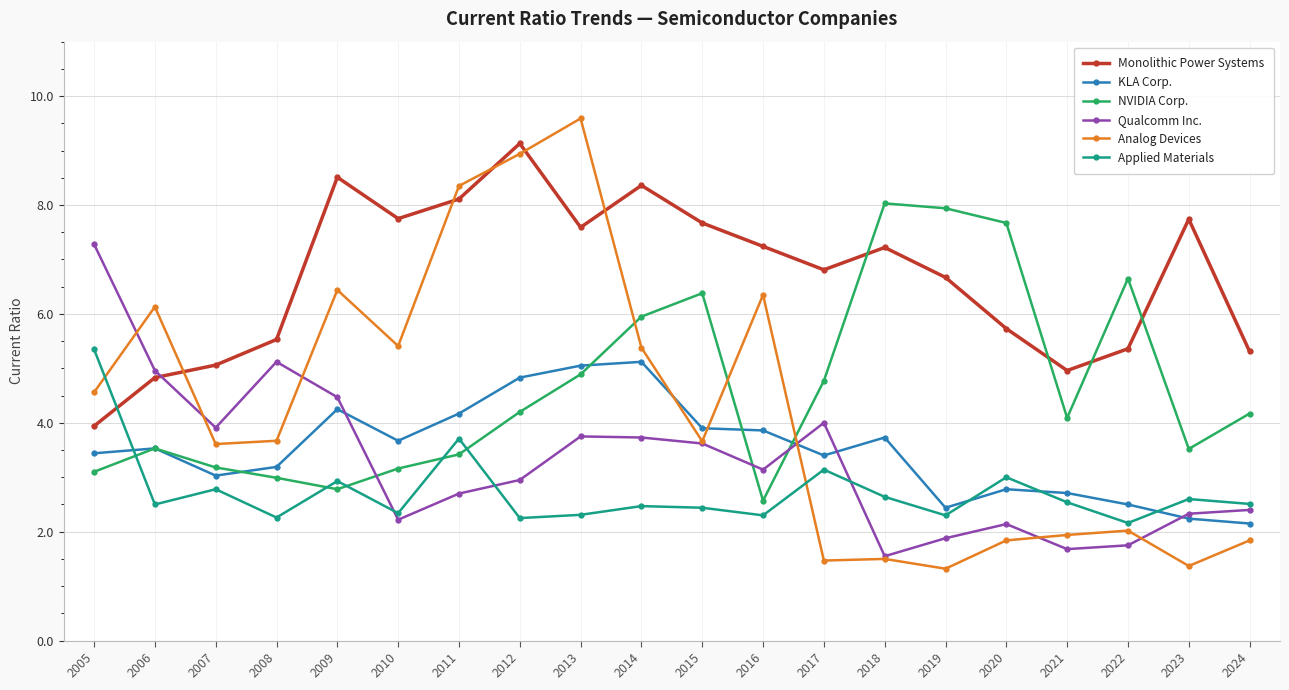

List the series in order of their peak value, lowest first.

KLA Corp., Applied Materials, Qualcomm Inc., NVIDIA Corp., Monolithic Power Systems, Analog Devices